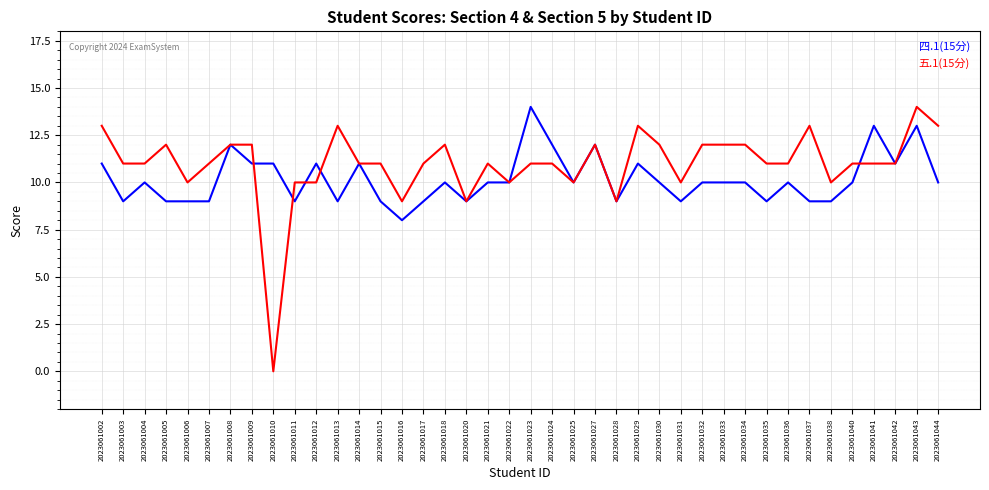

Reading left to right, transcribe all the data shown in this chart.

四.1(15分): 11	9	10	9	9	9	12	11	11	9	11	9	11	9	8	9	10	9	10	10	14	12	10	12	9	11	10	9	10	10	10	9	10	9	9	10	13	11	13	10
五.1(15分): 13	11	11	12	10	11	12	12	0	10	10	13	11	11	9	11	12	9	11	10	11	11	10	12	9	13	12	10	12	12	12	11	11	13	10	11	11	11	14	13